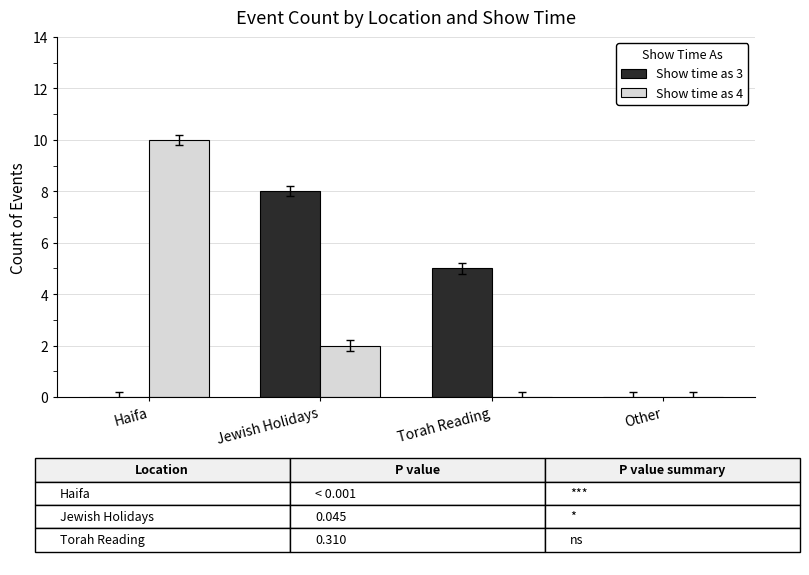

Reading left to right, extract all data points from this chart.

Show time as 3: 0	8	5	0
Show time as 4: 10	2	0	0